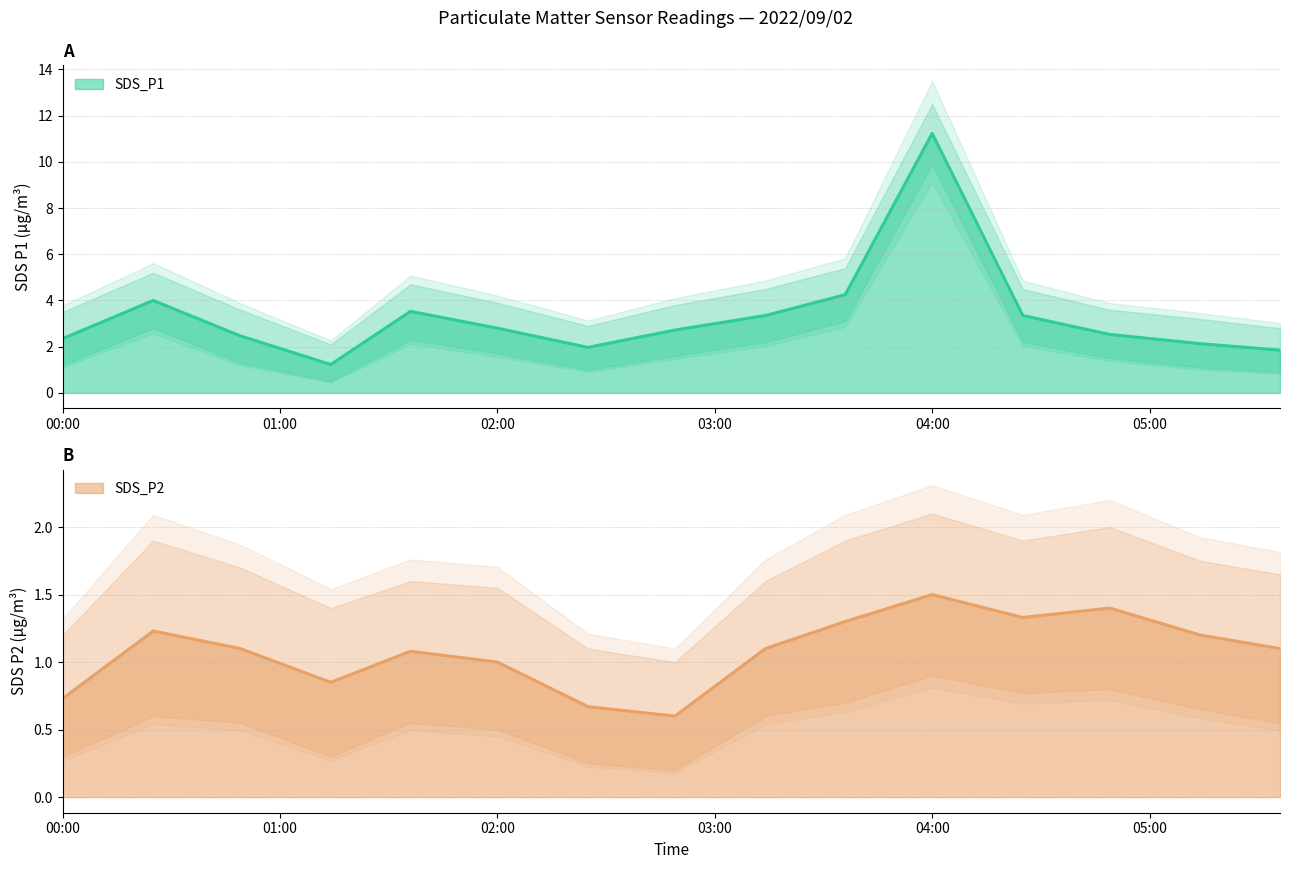

Rank the series by their maximum value, from lowest to highest.

SDS_P2_lower, SDS_P2, SDS_P2_upper, SDS_P1_lower, SDS_P1, SDS_P1_upper